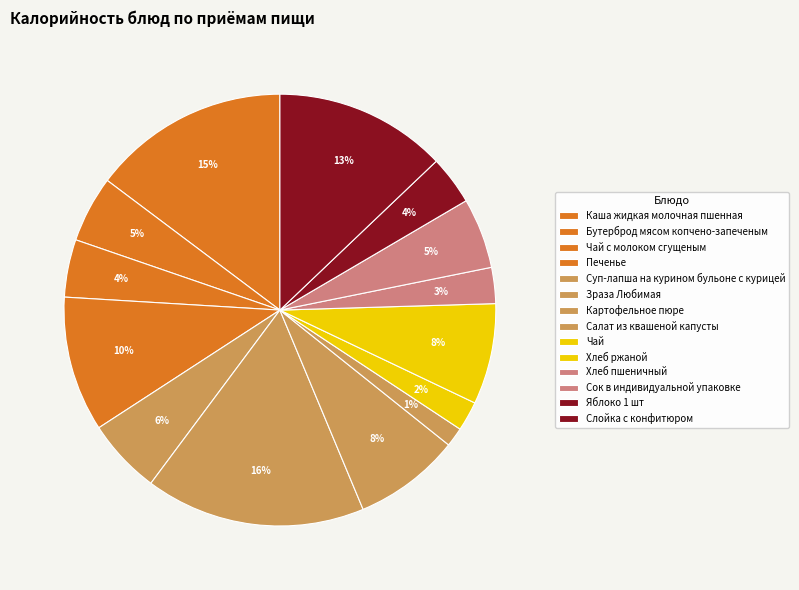

How many slices are in this pie chart?

14